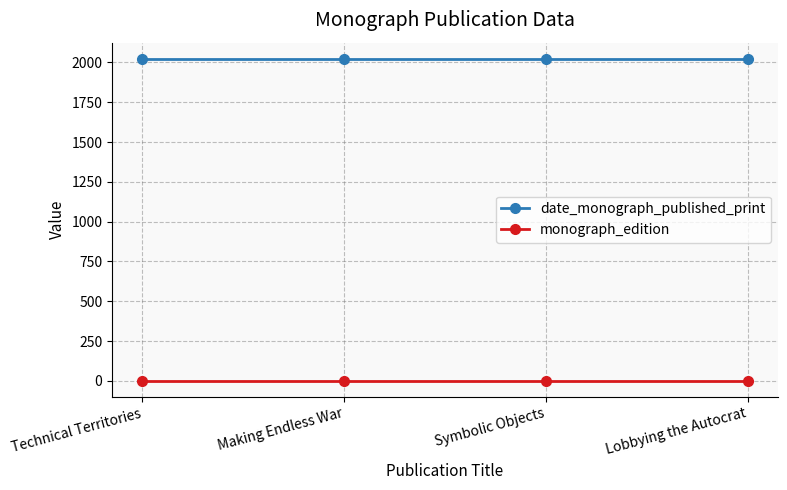

What is the sum of the monograph_edition values at Symbolic Objects and Technical Territories?

2